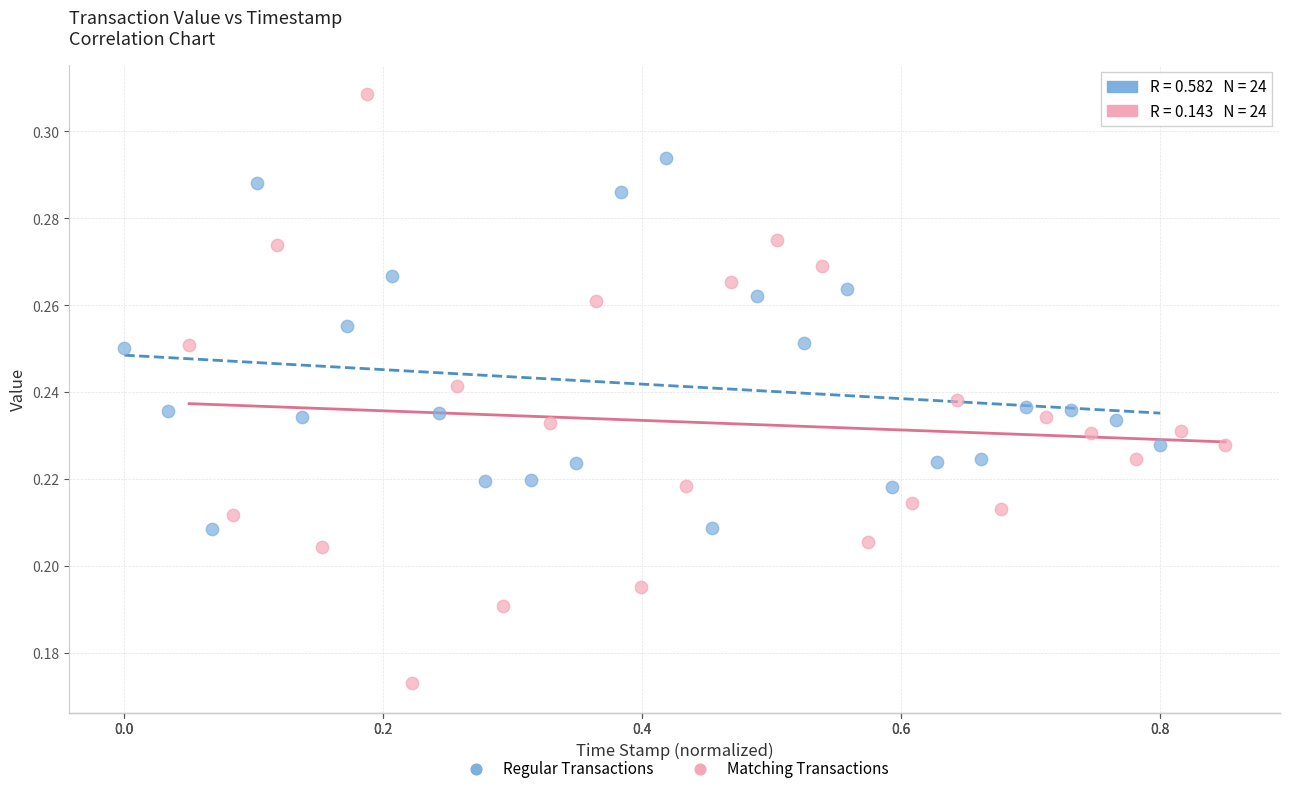

What are all the series names shown in the legend?

Regular Transactions, Matching Transactions